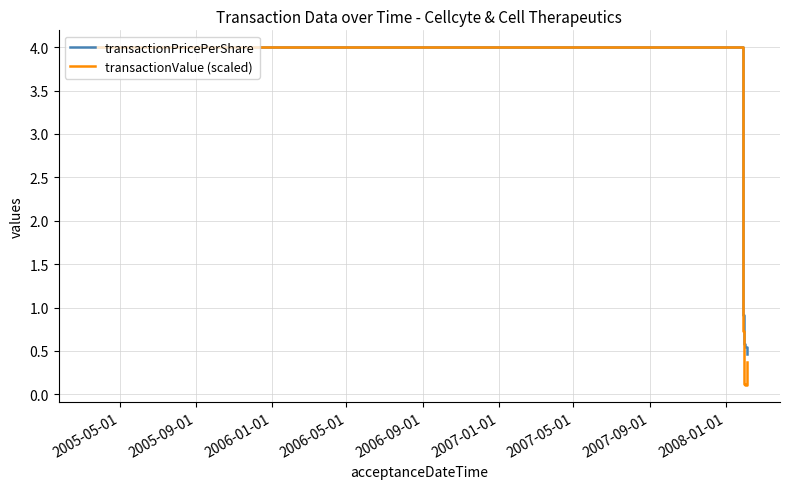

Does the chart have visible grid lines?

Yes